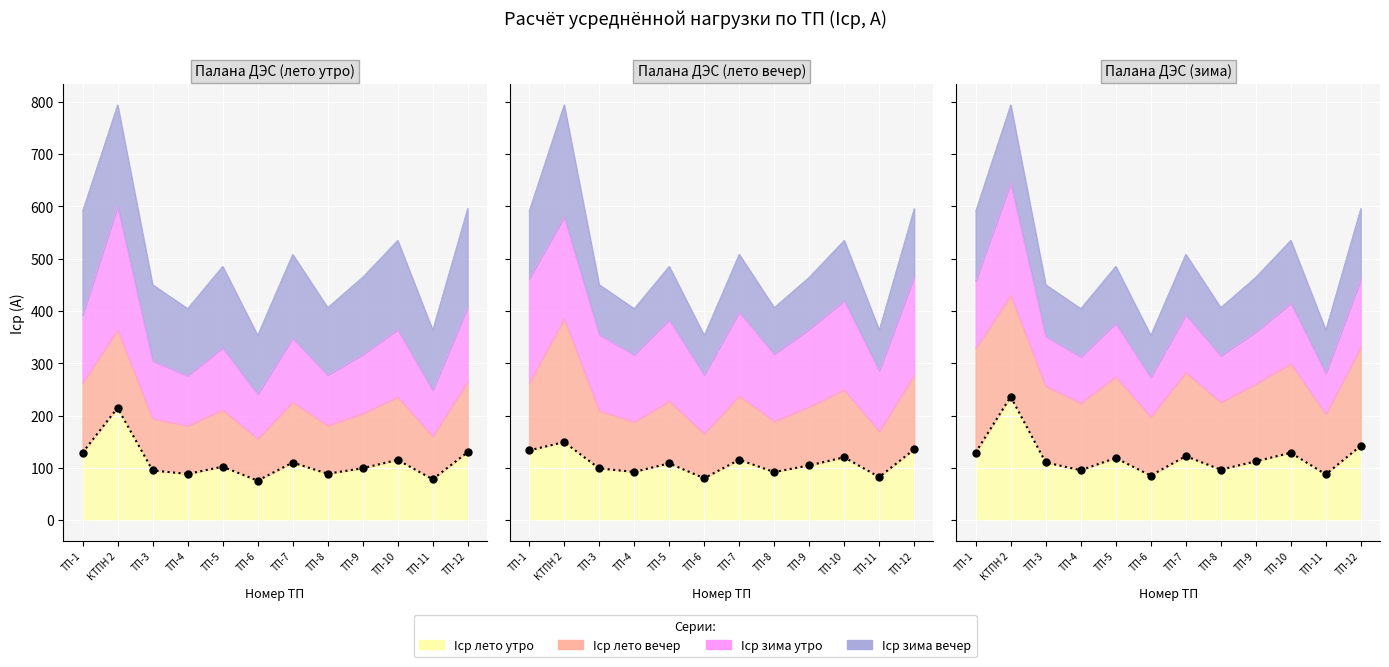

What is the value of the Iср лето вечер point at the 7th from the left?

115.6